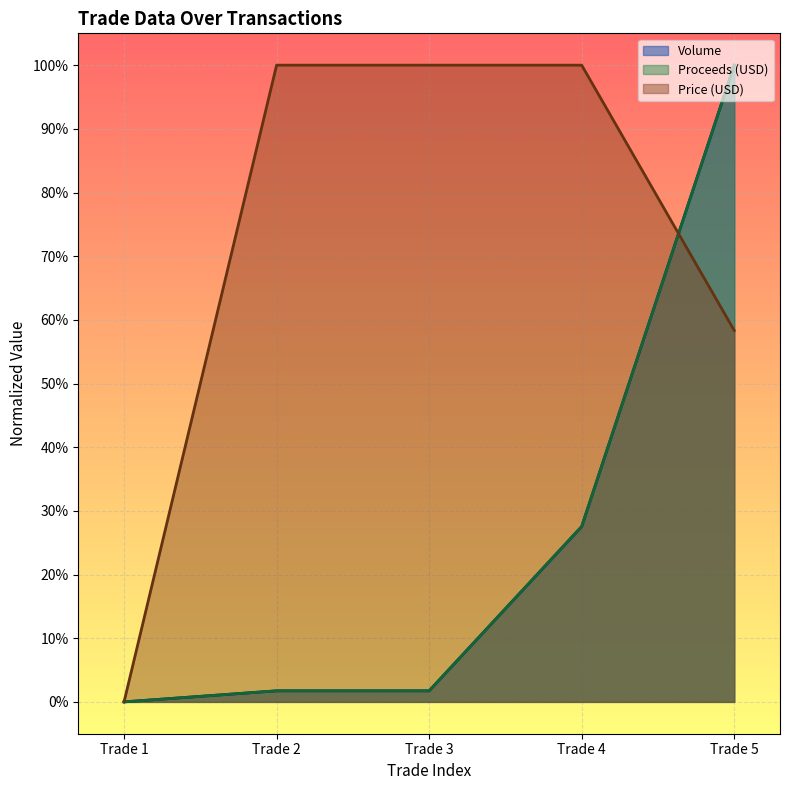

Does the chart display data point markers on the line(s)?

No